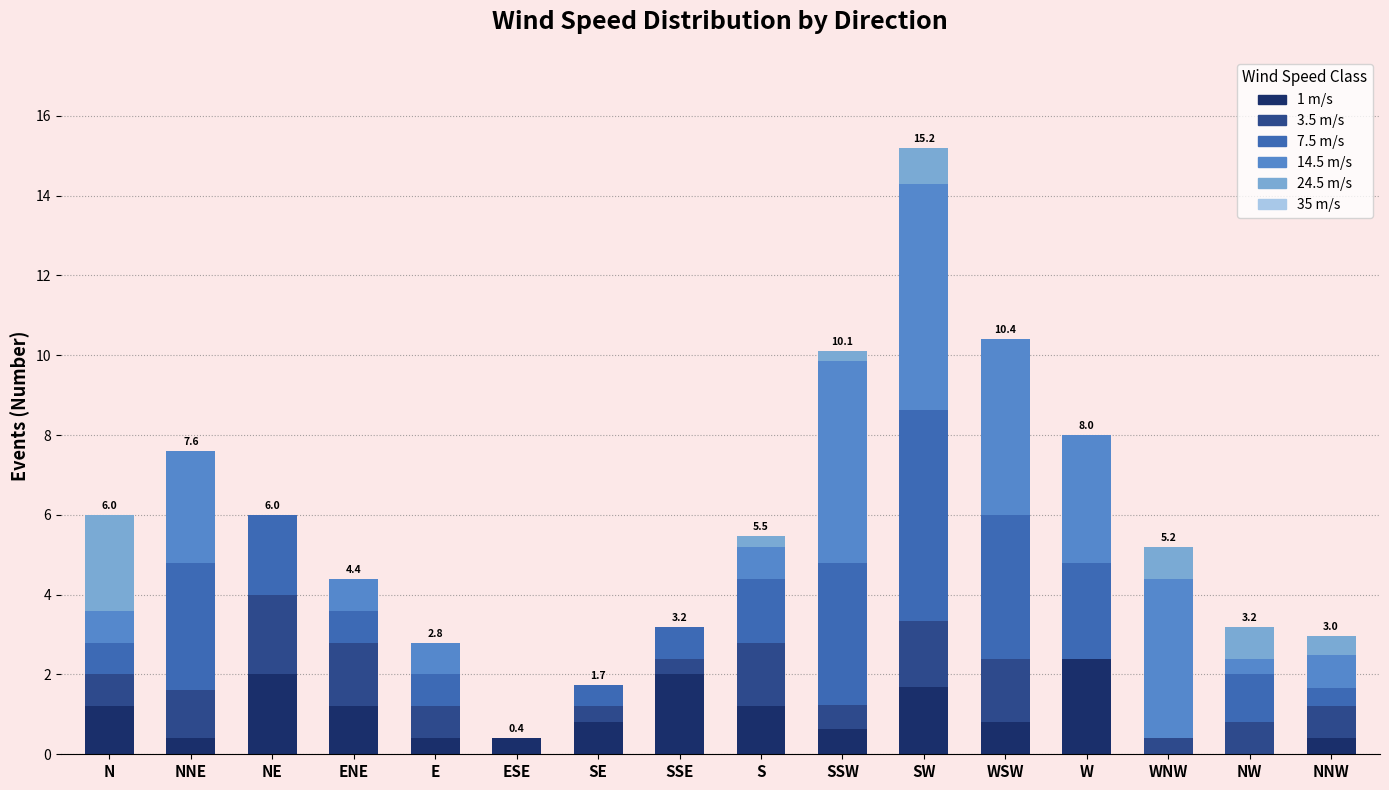

Count the number of categories in the chart.

16